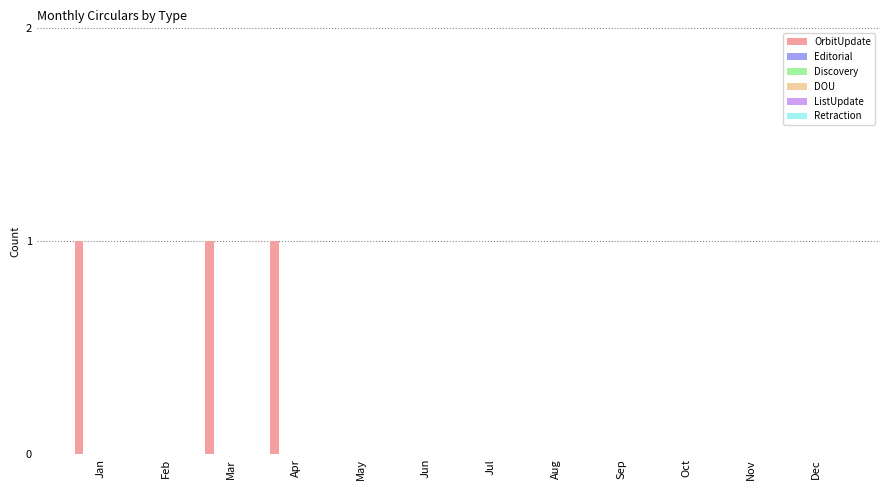

What is the sum of all values?

3